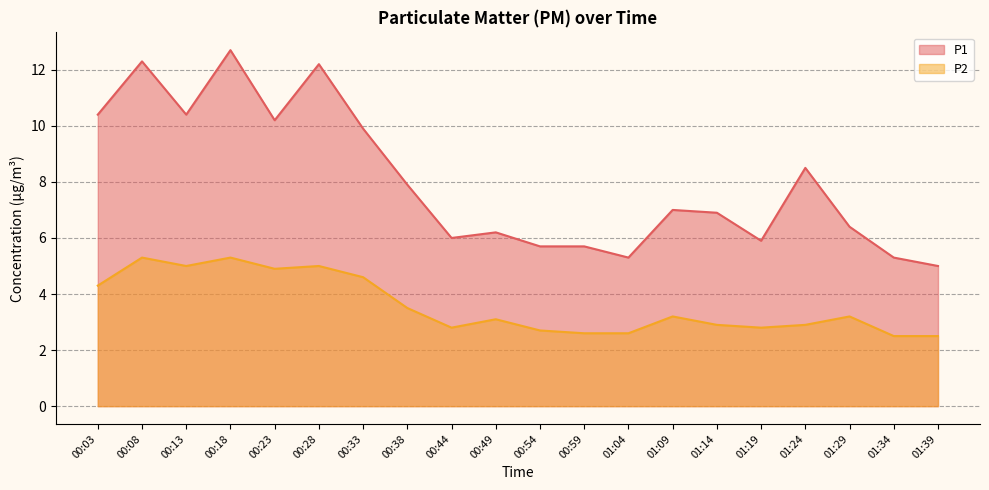

Which series changed the most between 00:59 and 01:34?

P1